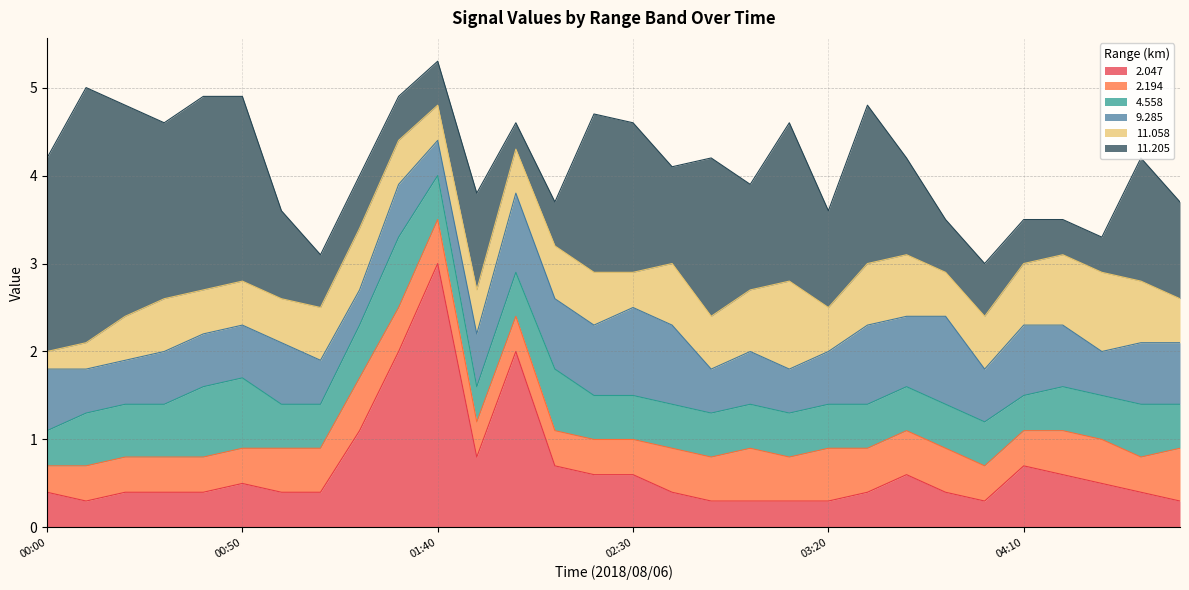

What is the average value of the 9.285 series?

0.7